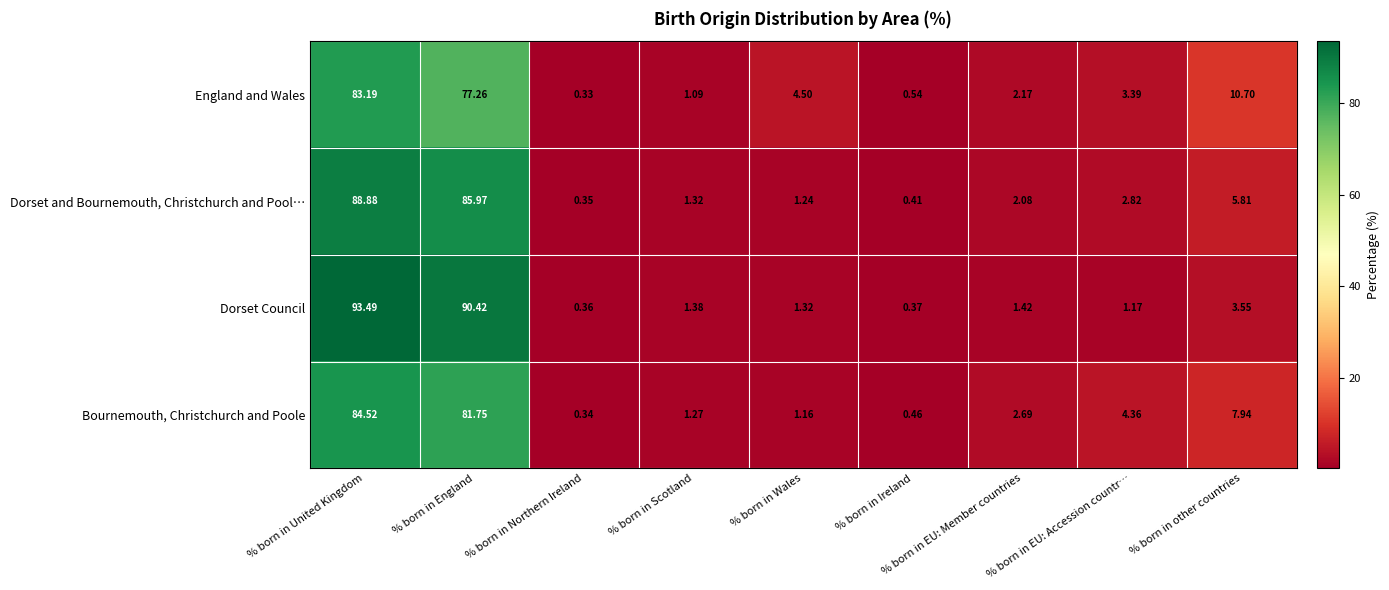

At which label does Dorset and Bournemouth, Christchurch and Pool… first exceed 2?

% born in United Kingdom